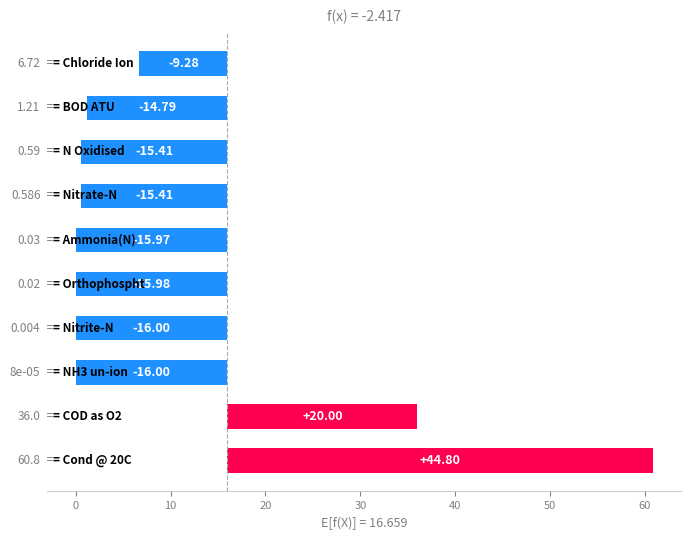

What is the smallest value displayed?

-16.0